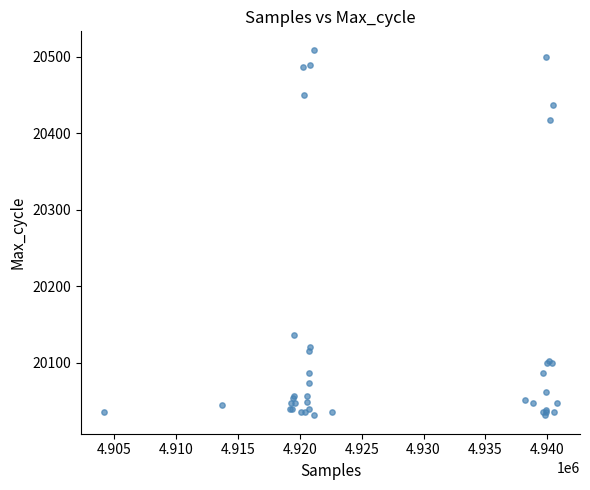

What Y value in the scatter plot is closest to 20270?

20136